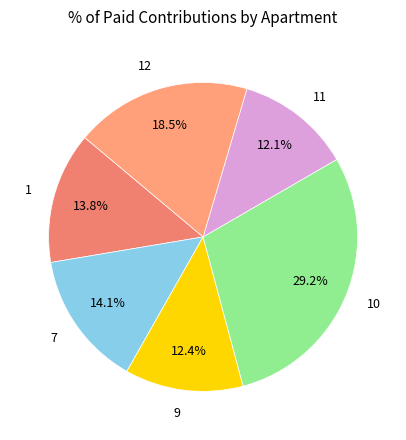

The 1 slice represents 19% of the pie. True or false?

False